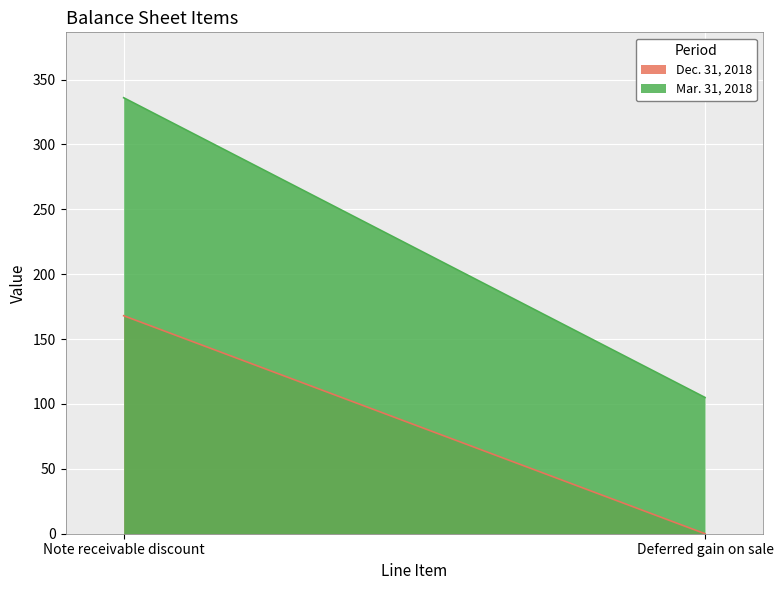

The Mar. 31, 2018 series shows 47 at Deferred gain on sale. True or false?

False